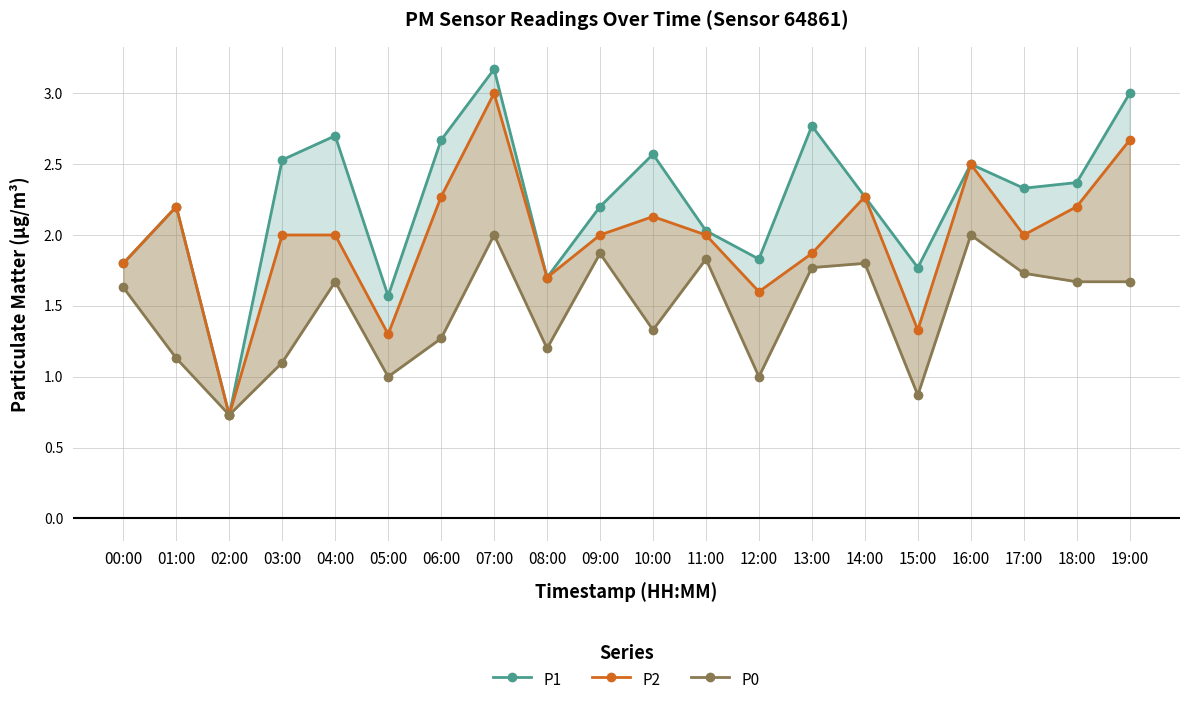

What is the minimum value shown in the chart?

0.7